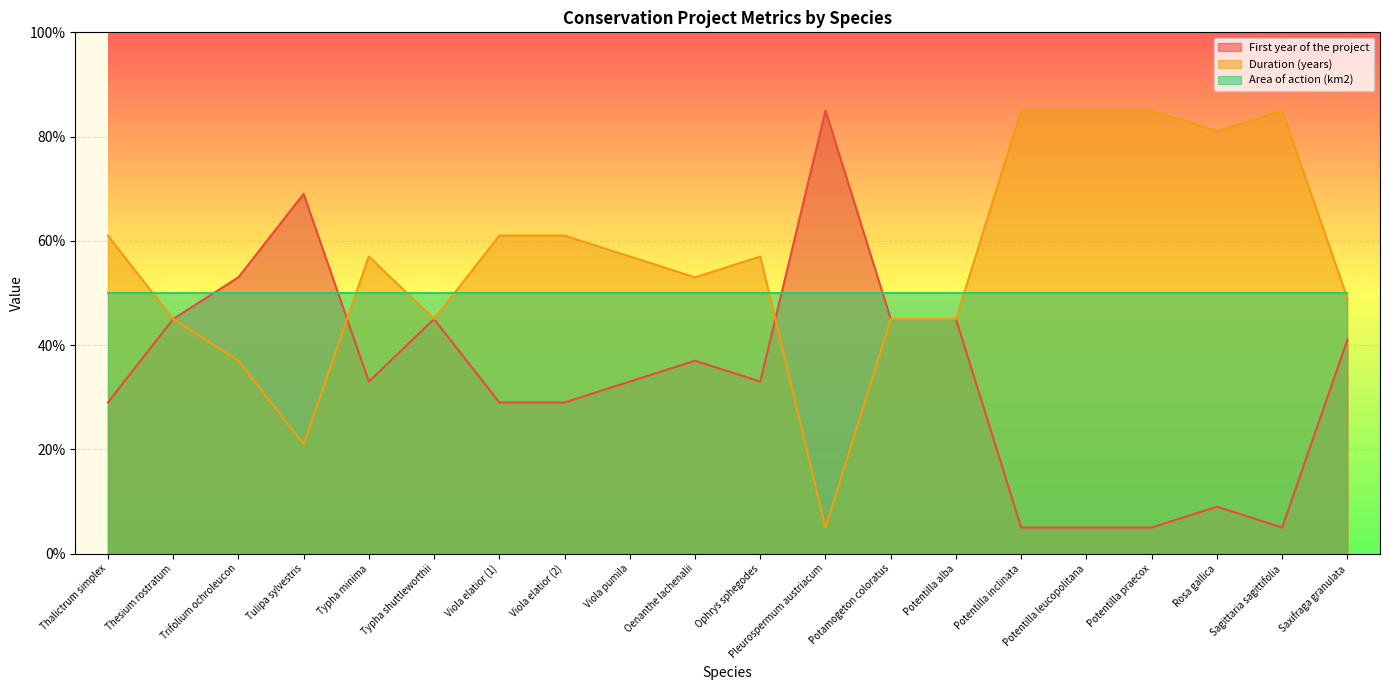

At which category is the sum across all series the highest?

Thalictrum simplex